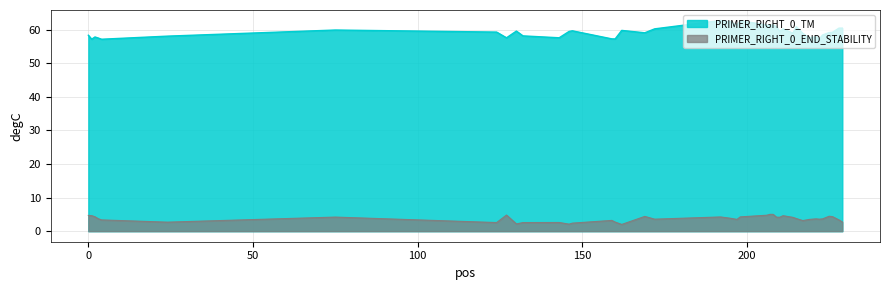

Between 147 and 222, which is larger?

147